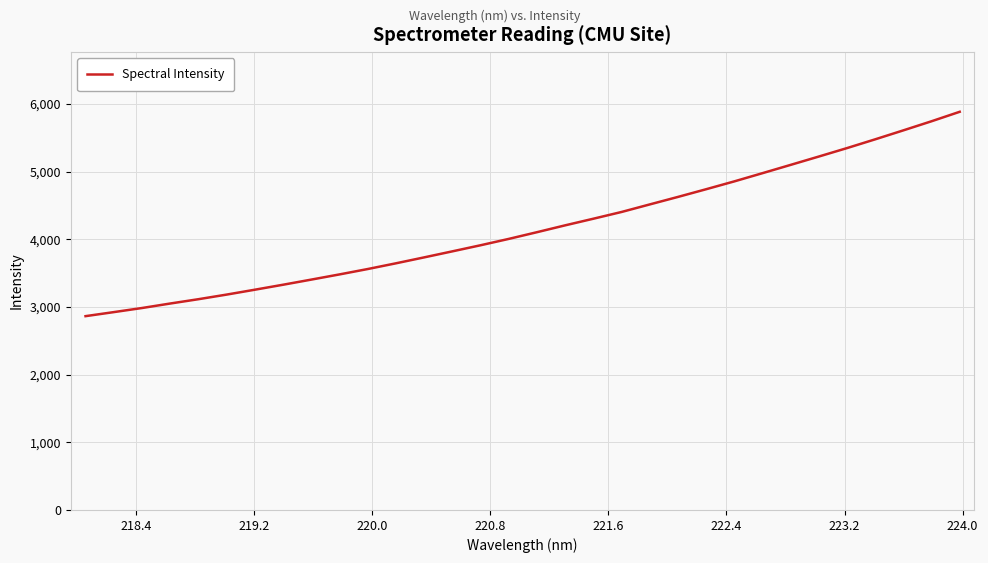

What is the sum of all values?

133434.6